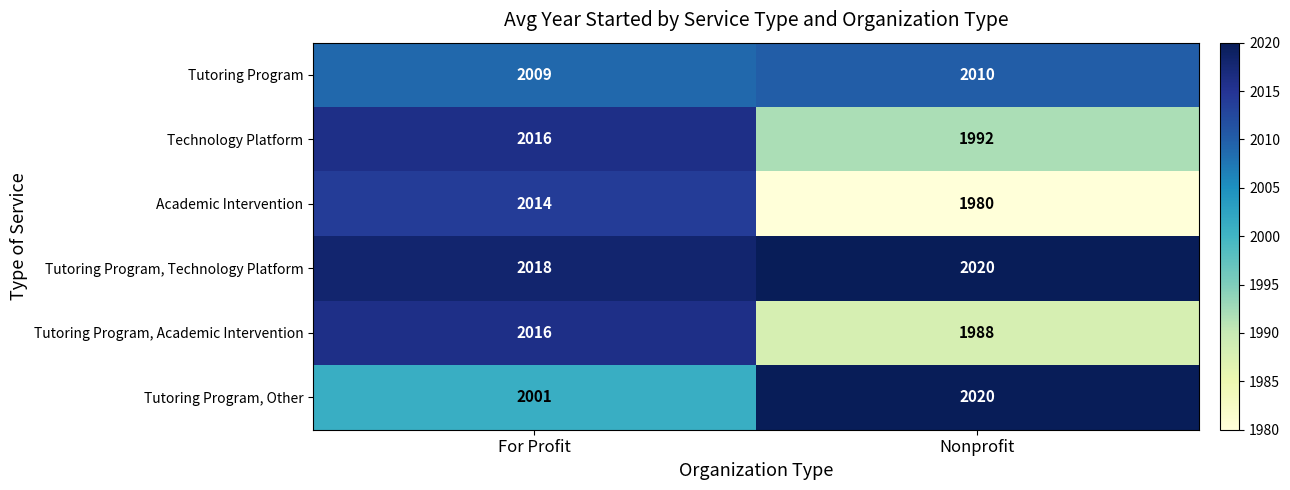

The Technology Platform series shows 1020 at Nonprofit. True or false?

False